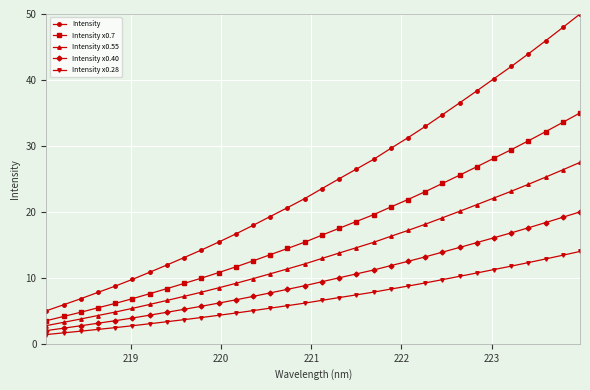

List the series in order of their peak value, highest first.

Intensity, Intensity x0.7, Intensity x0.55, Intensity x0.40, Intensity x0.28